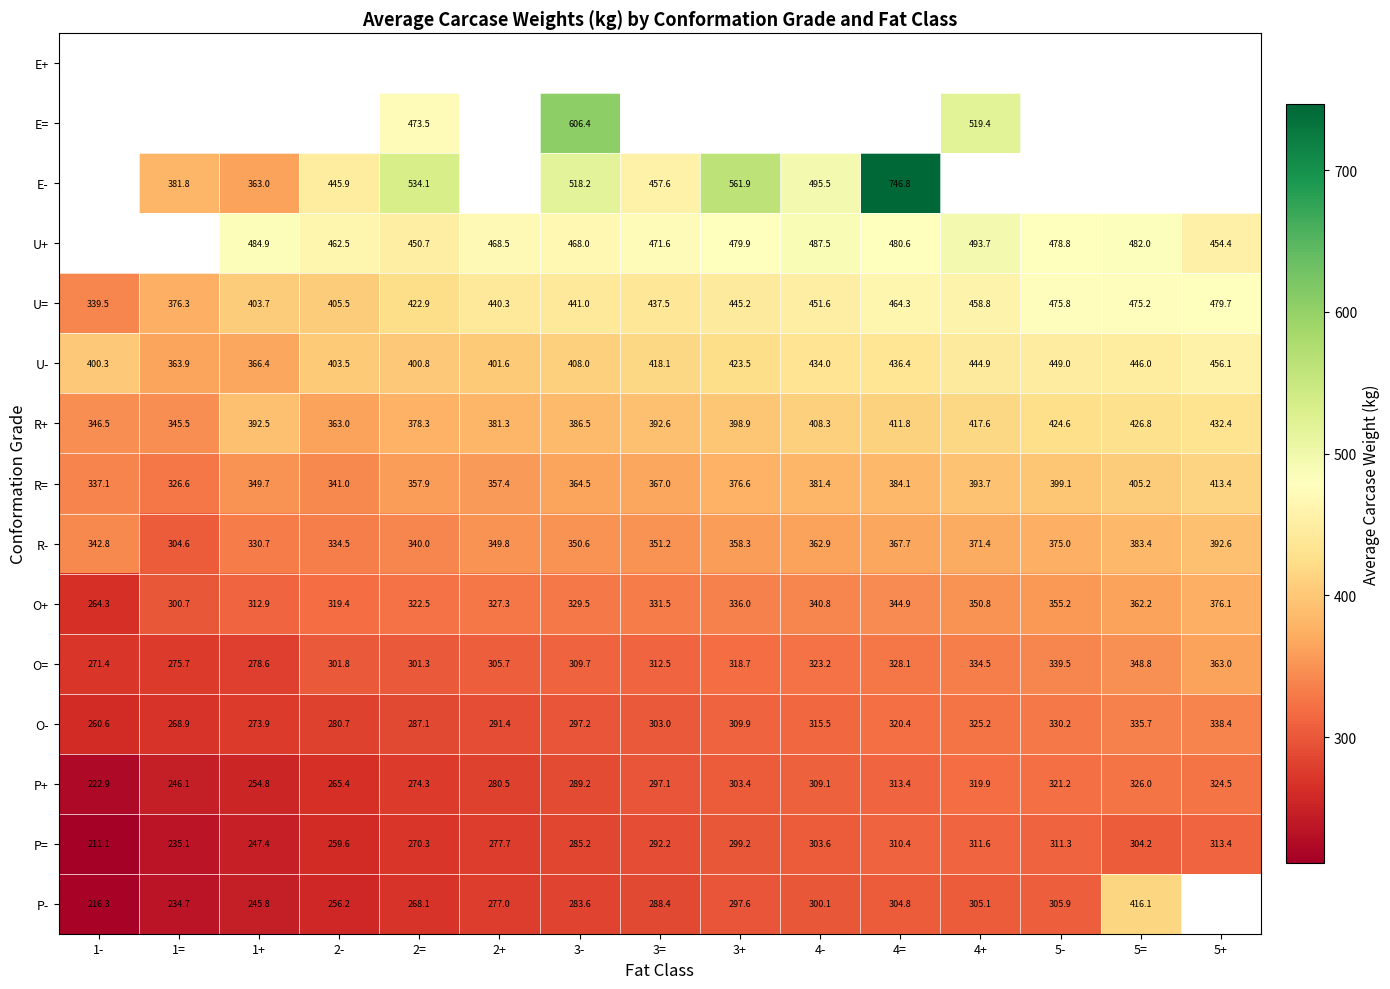

What is the average value of the R+ series?

393.8